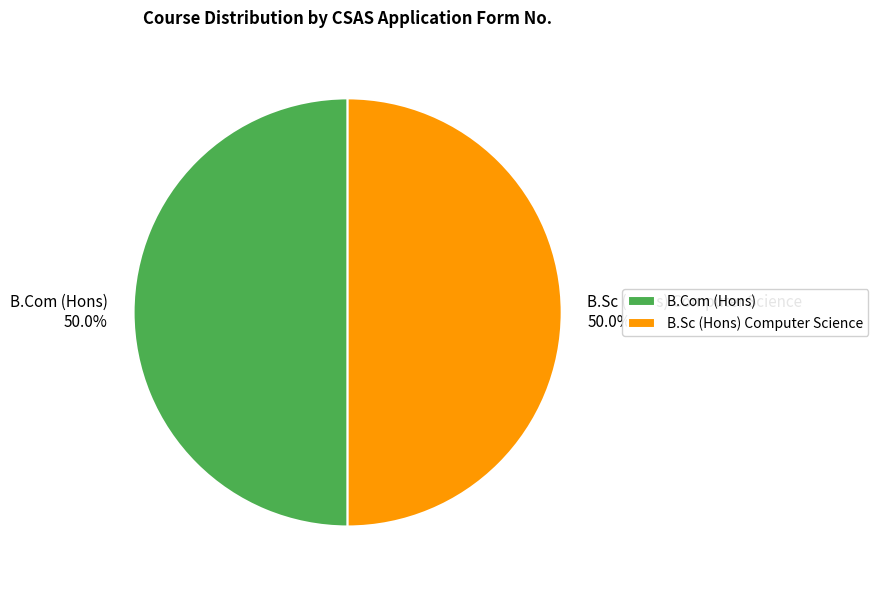

Approximately how many times larger is the value at B.Com (Hons) compared to B.Sc (Hons) Computer Science?

1.0